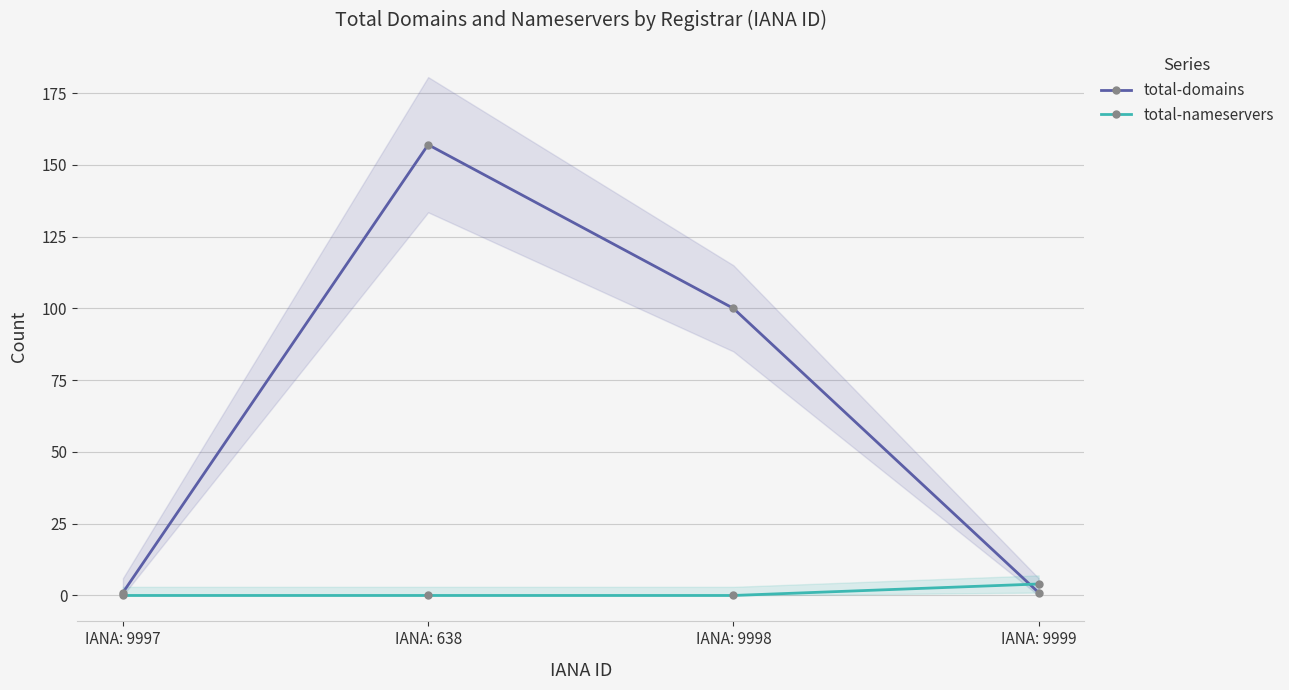

Which series changed the most between IANA: 638 and IANA: 9999?

total-domains